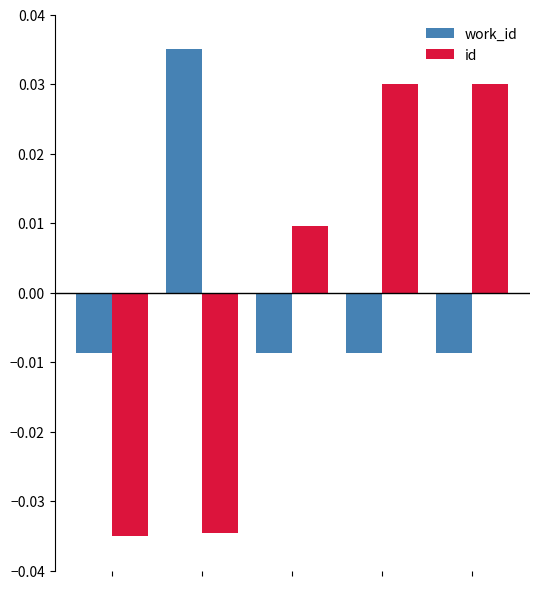

At how many categories does at least one series exceed 0?

4